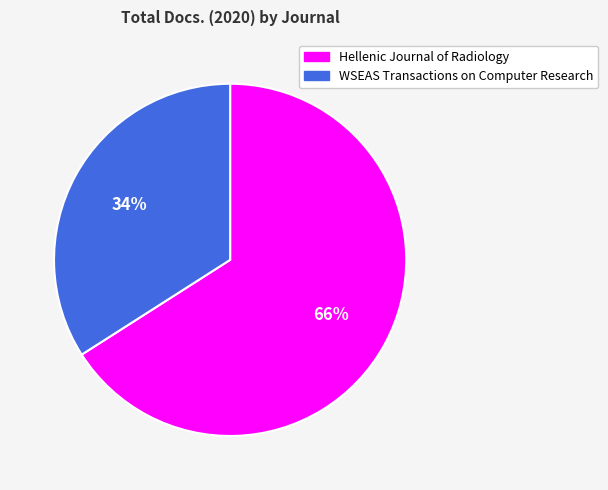

What is the largest slice in the pie chart?

Hellenic Journal of Radiology